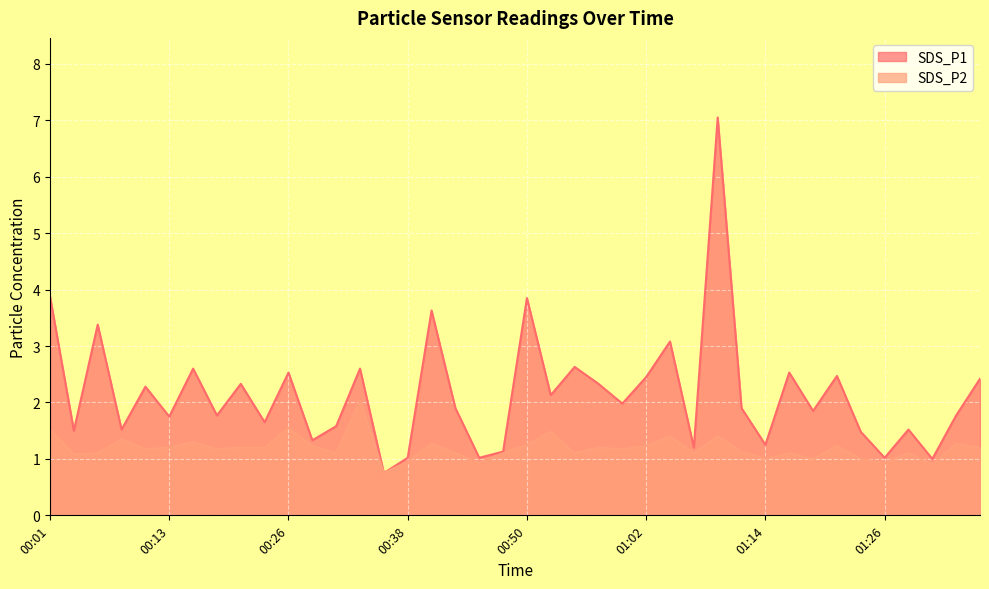

How many distinct data groups are displayed?

2